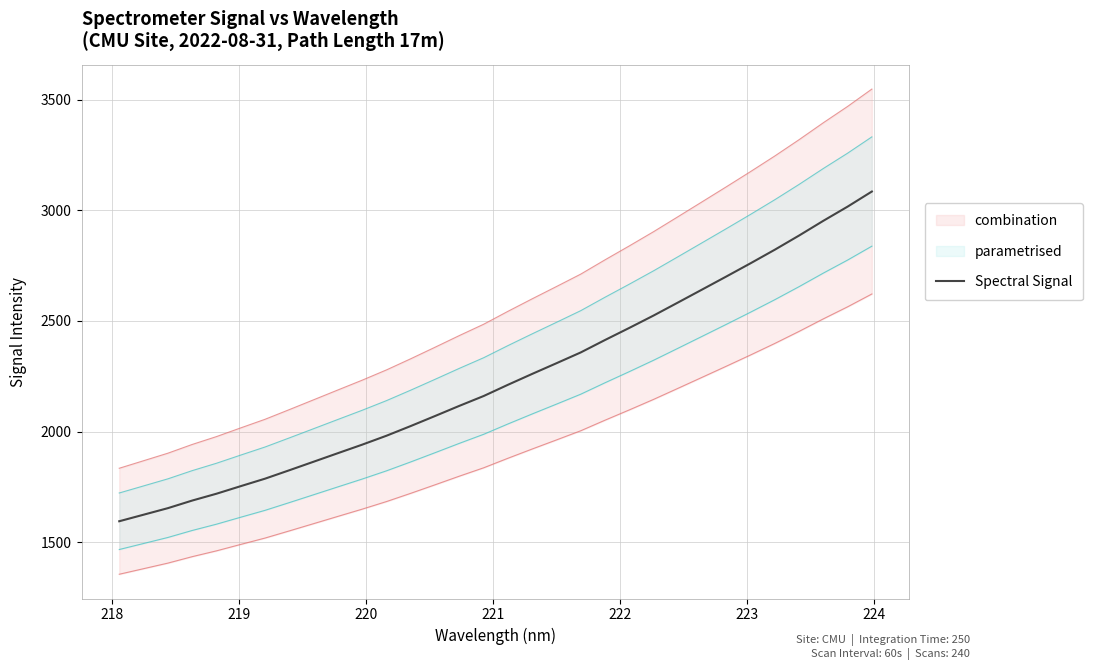

What is the highest value of the Spectral Signal series?

3084.6